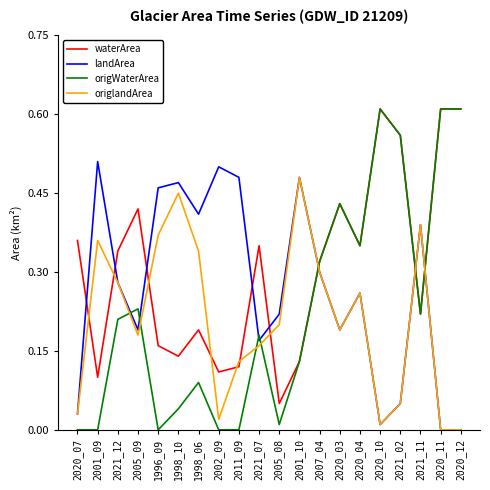

Between which two adjacent categories do landArea and origWaterArea first intersect?

2021_12 and 2005_09